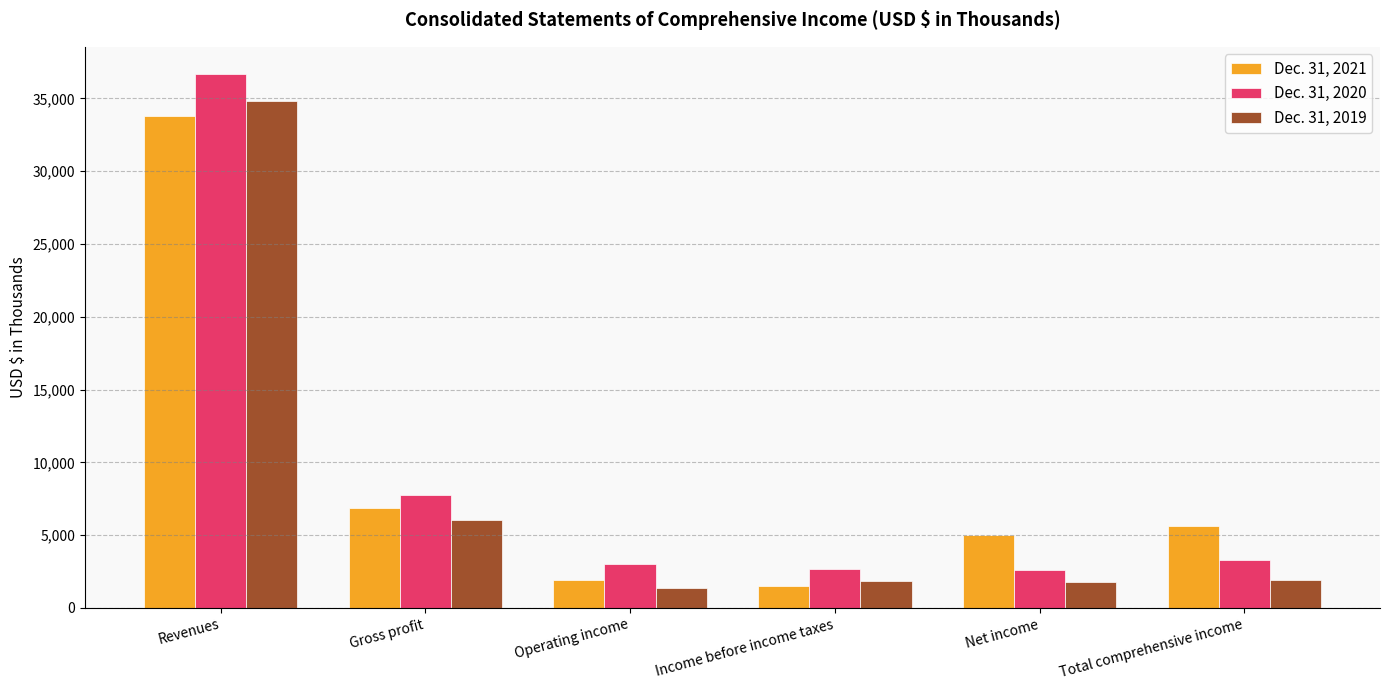

What is the total value across all series at Operating income?

6368